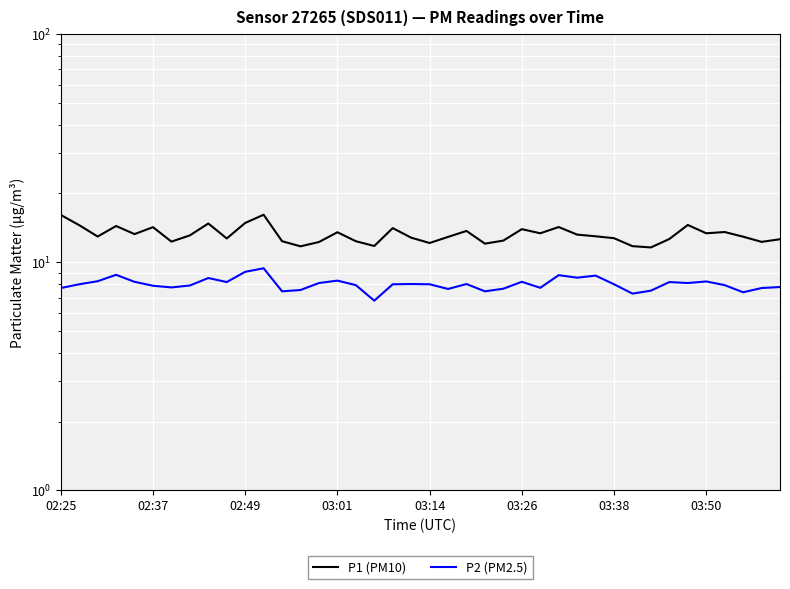

What is the value of the P2 (PM2.5) point at the 21st from the left?

8.0